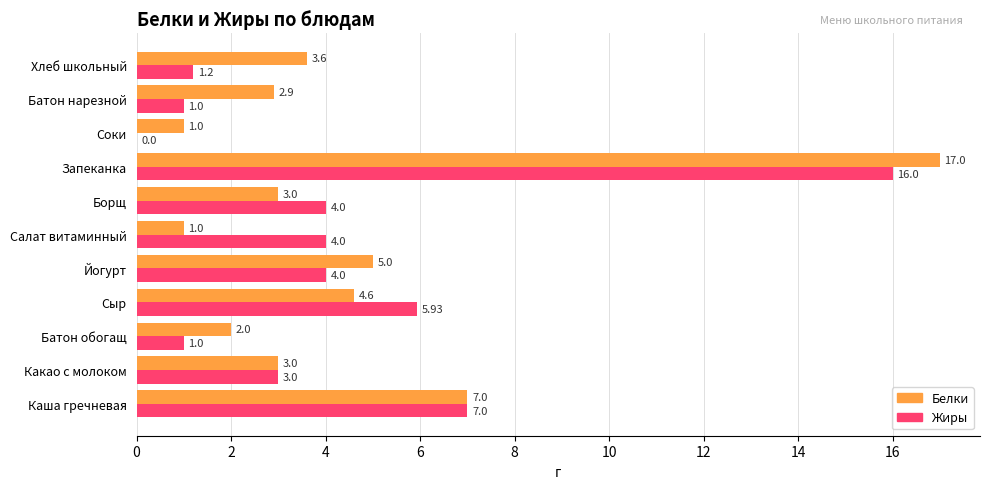

What is the sum of all Жиры values?

47.1